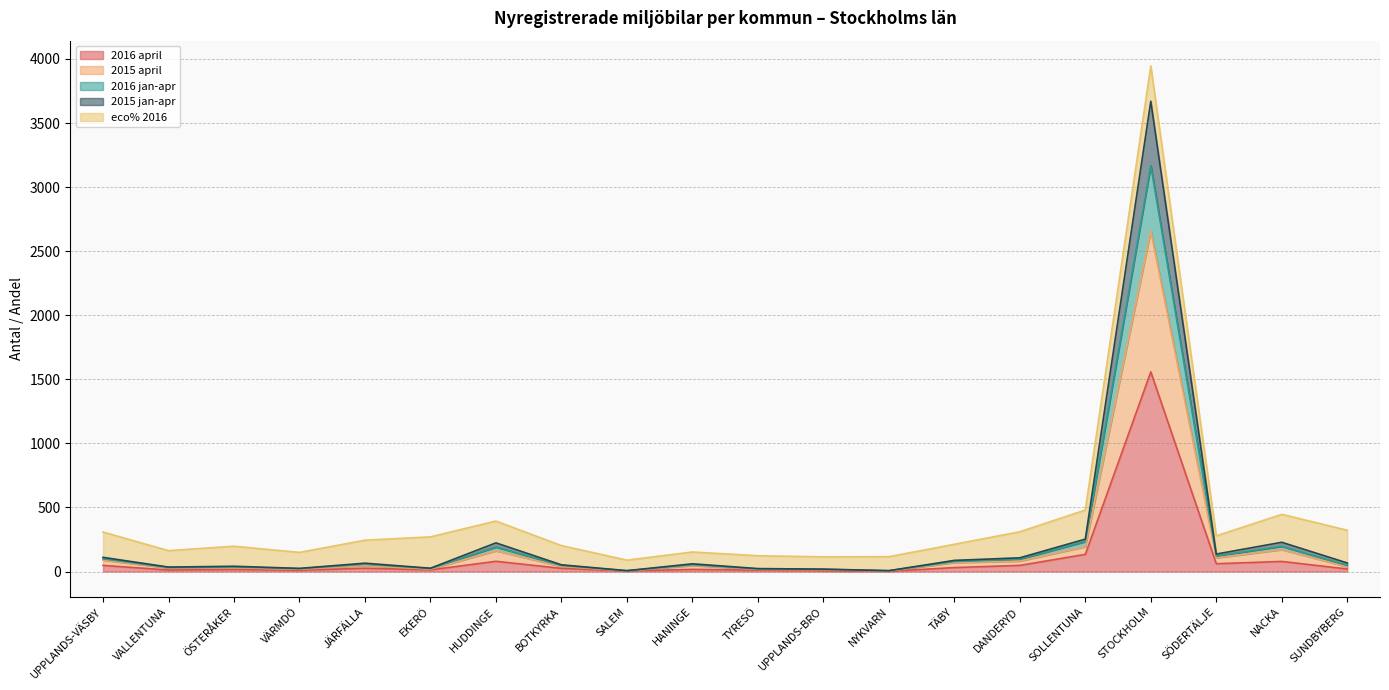

Where does the 2015 jan-apr series first go above 65?

UPPLANDS-VÄSBY